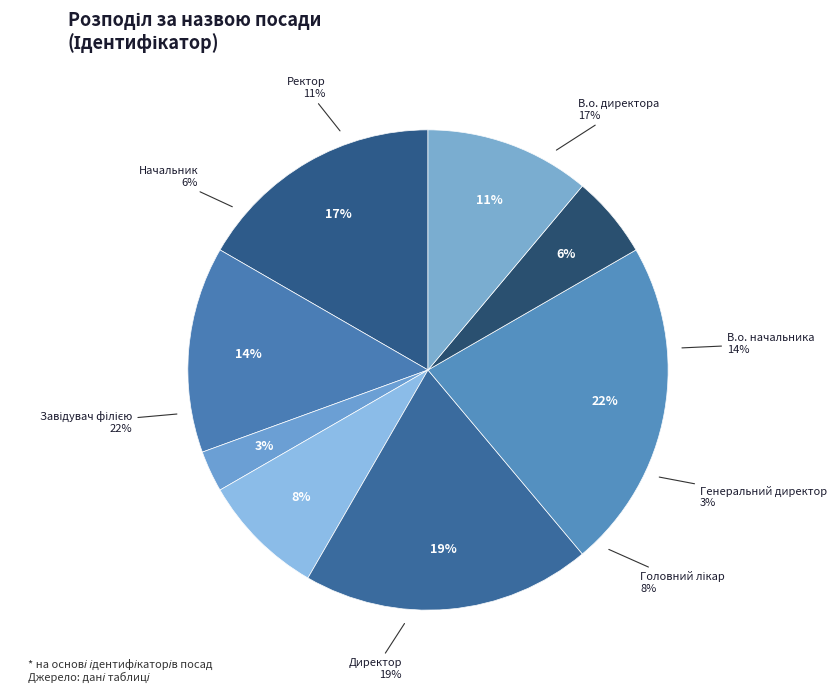

Is the sum of В.о. начальника and Директор greater than half?

No